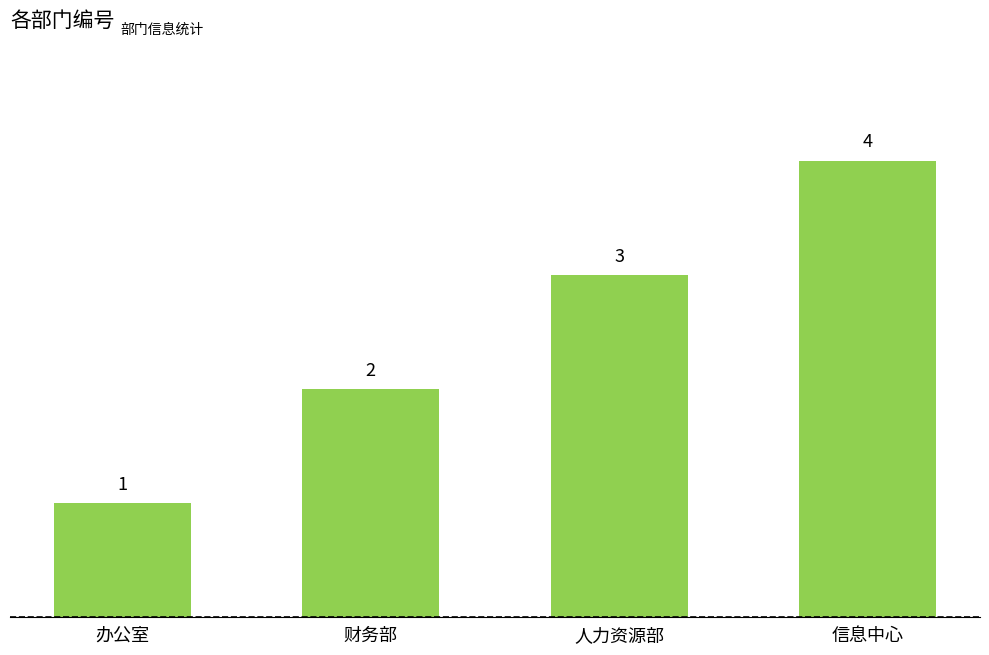

Does the chart contain any negative values?

No